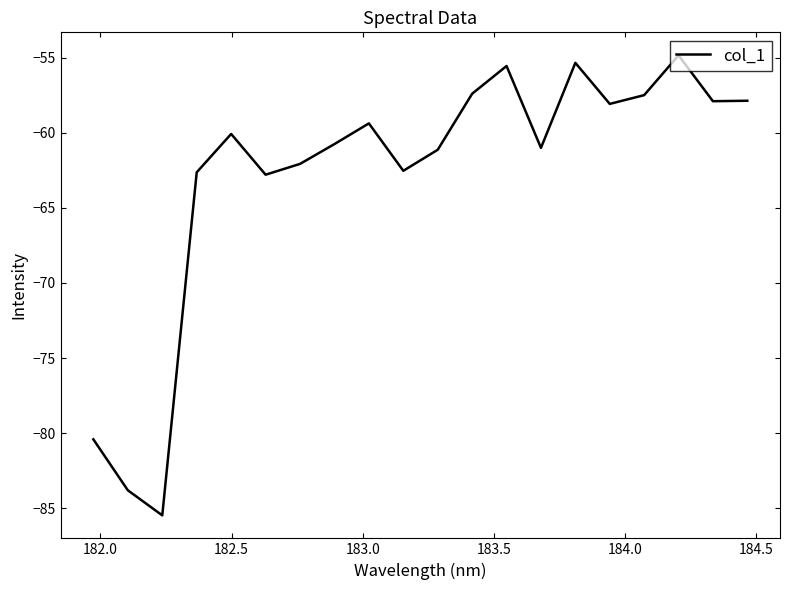

What is the greatest value displayed?

-54.9